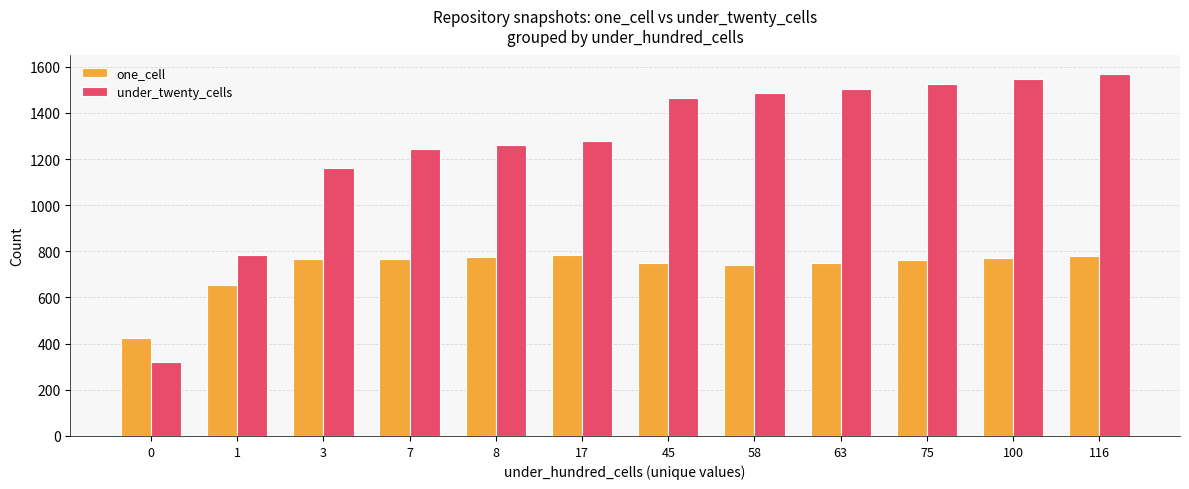

Which series has the largest range (max minus min)?

under_twenty_cells